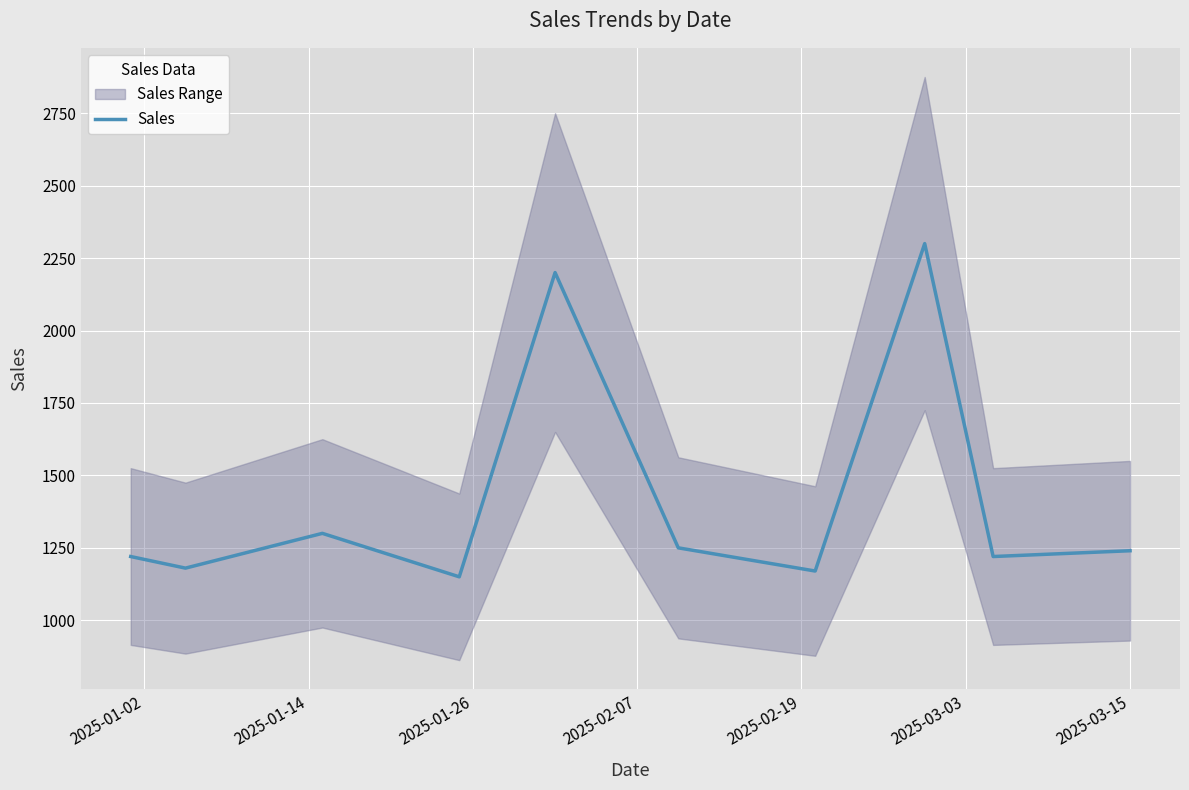

What is the lowest value of the Sales series?

1150